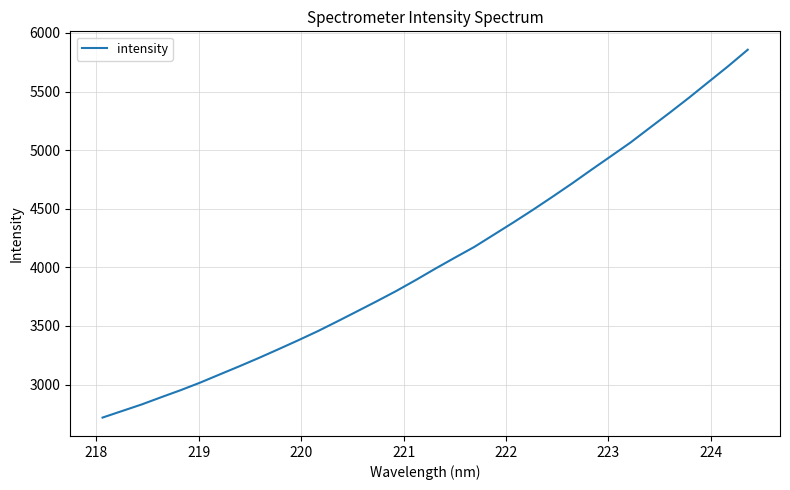

What is the difference between the maximum and minimum values?

3138.4